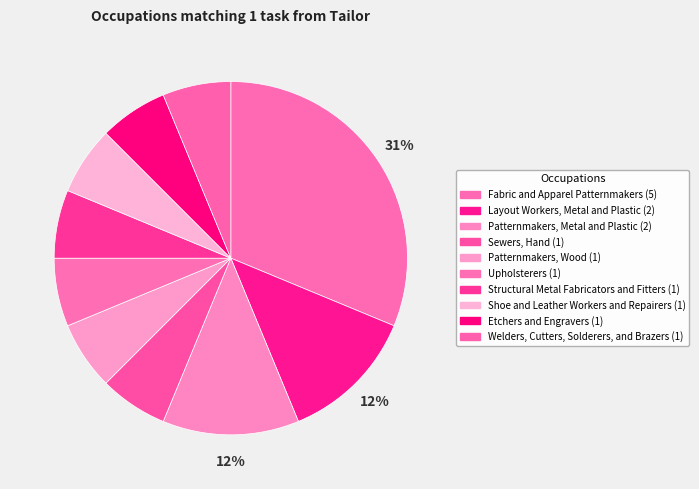

Is there a majority slice in this chart?

No